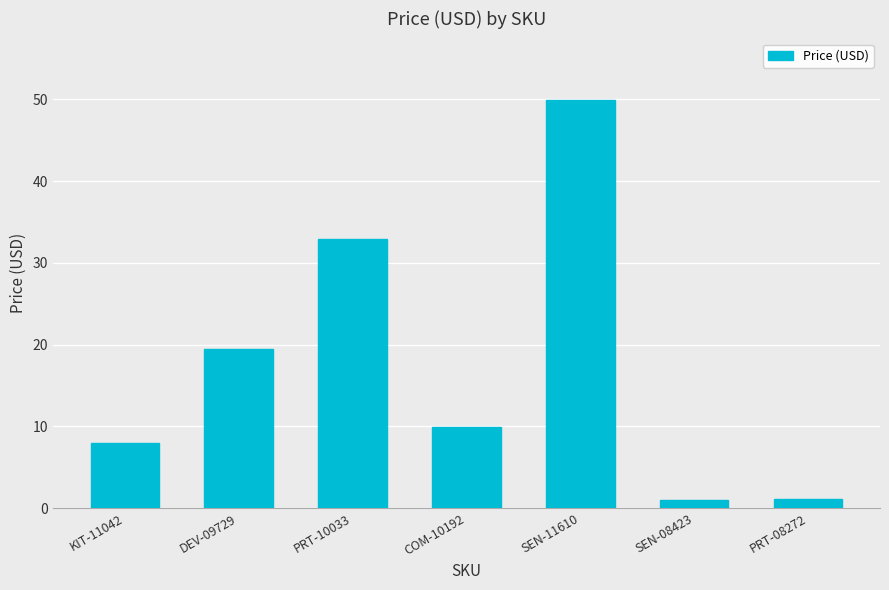

How many bars are there in total?

7